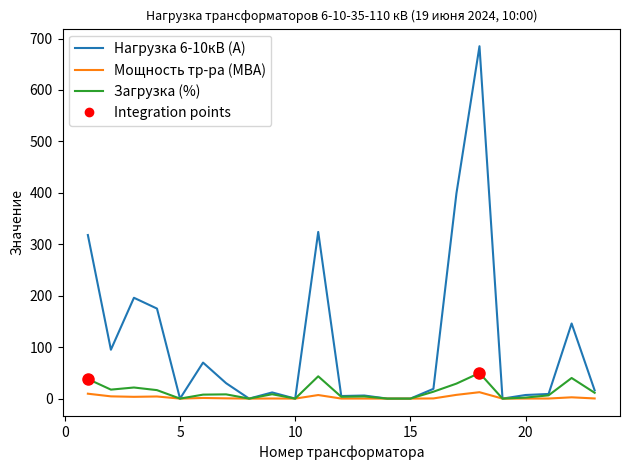

Which series has the largest total across all categories?

Нагрузка 6-10кВ (А)